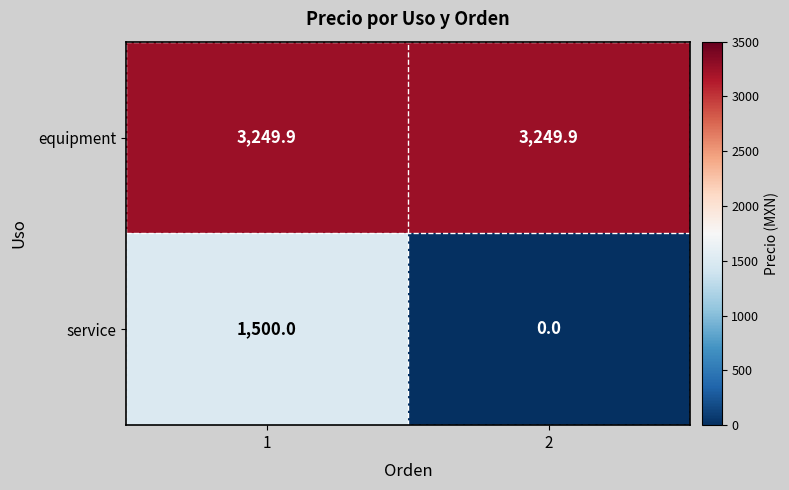

Reading right to left, extract all data points from this chart.

equipment: 2=3249.9	1=3249.9
service: 2=0.0	1=1500.0